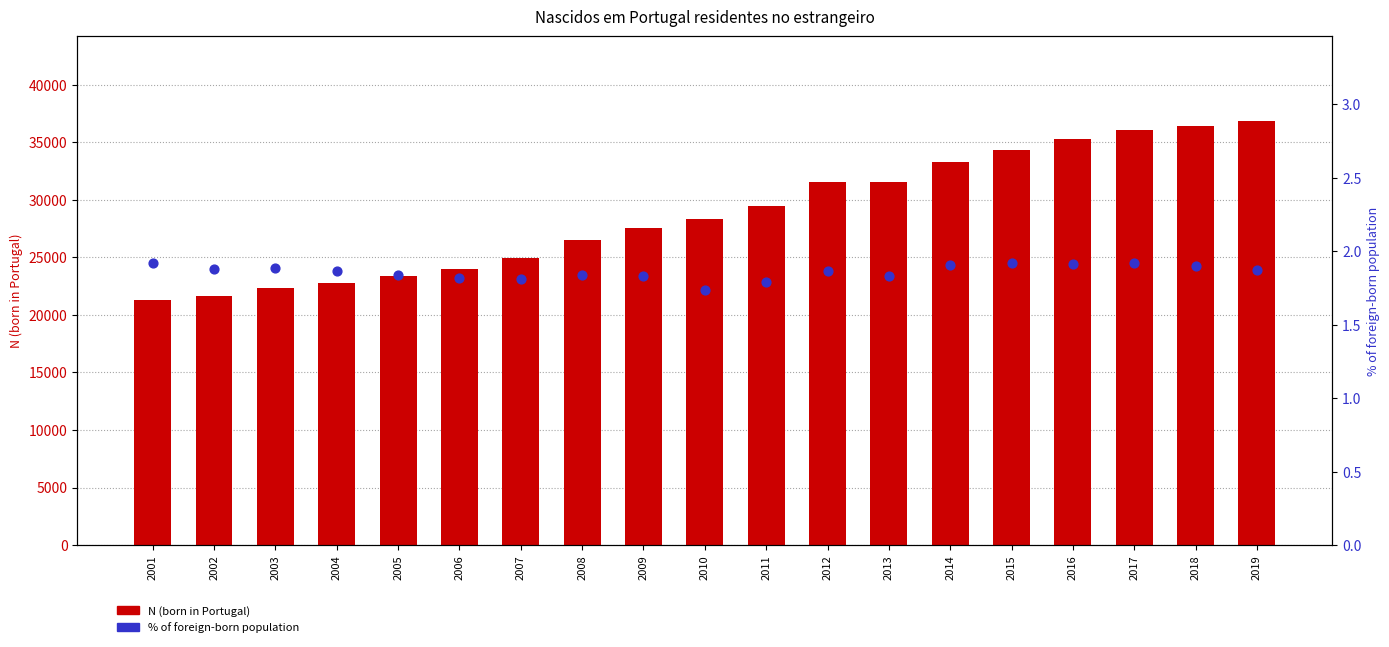

At which category is the sum across all series the highest?

2019